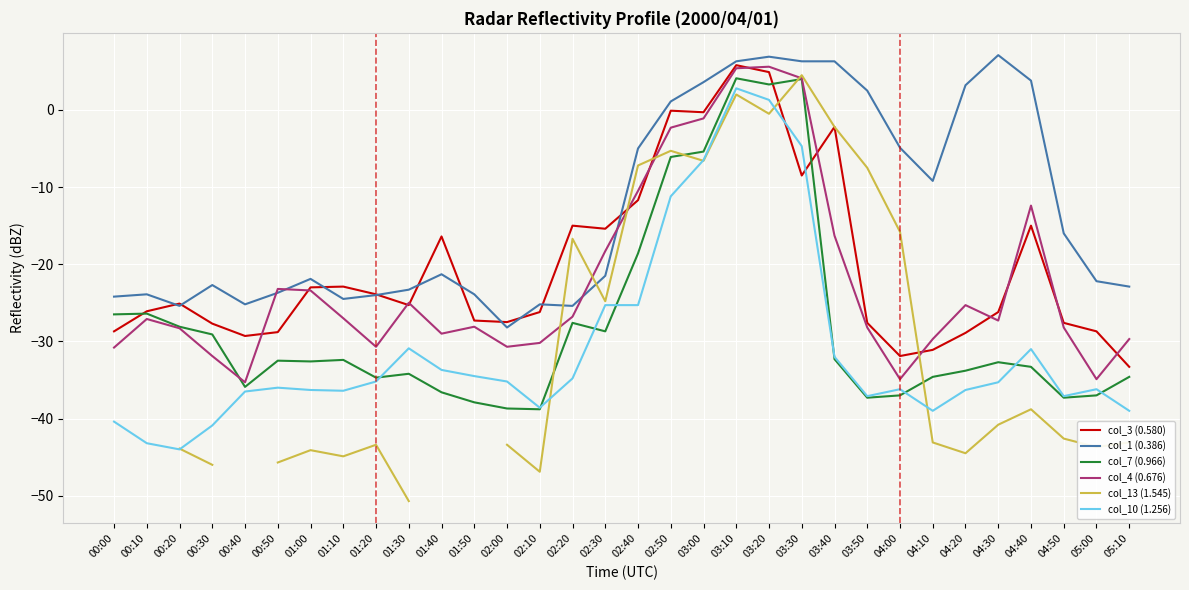

What is the lowest value of the col_1 (0.386) series?

-28.2